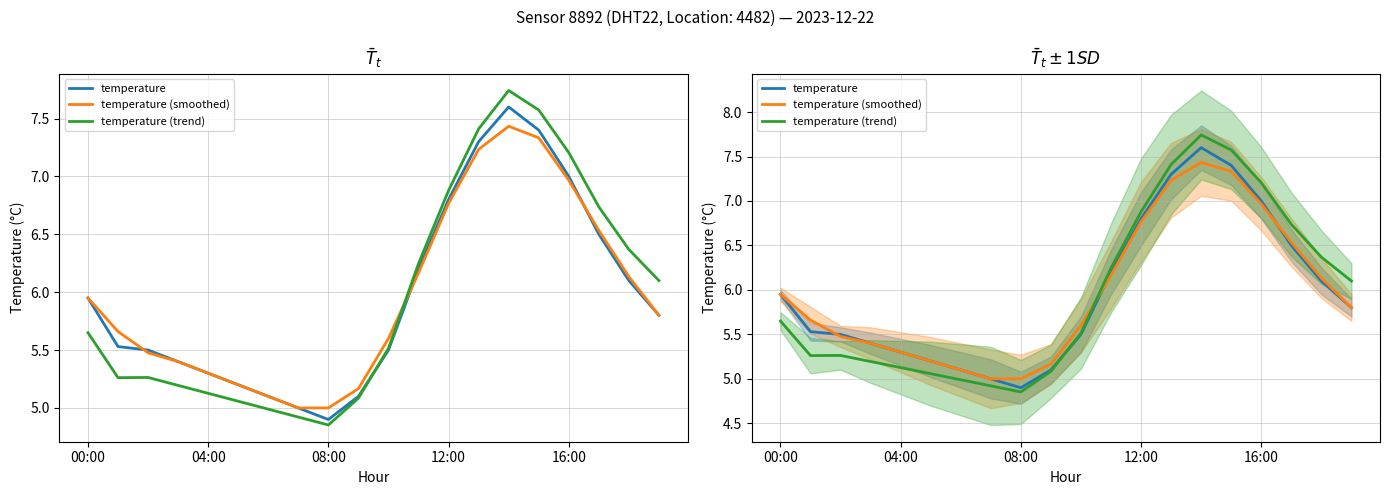

Which series has the largest range (max minus min)?

temperature (trend)